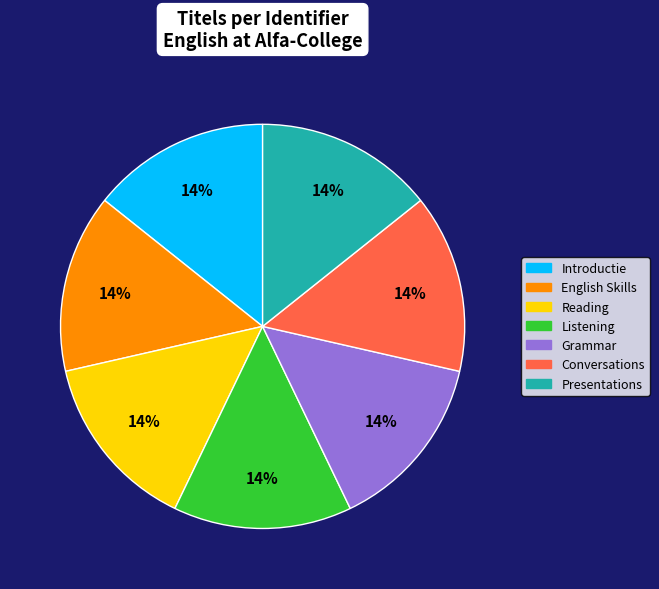

Is the sum of Reading and Grammar greater than half?

No